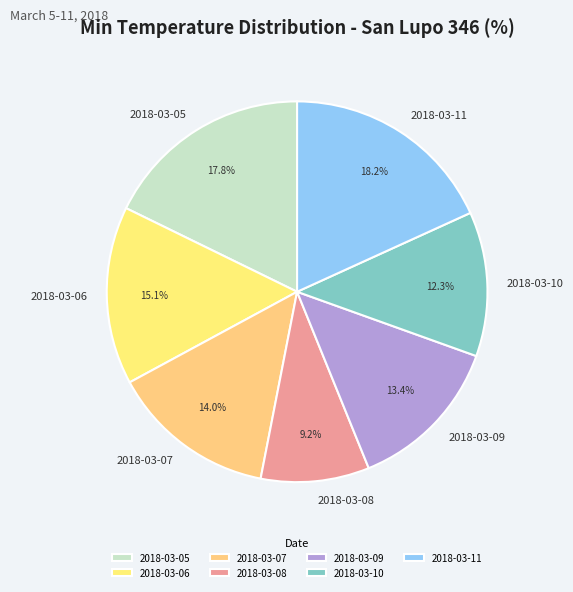

Is there a majority slice in this chart?

No